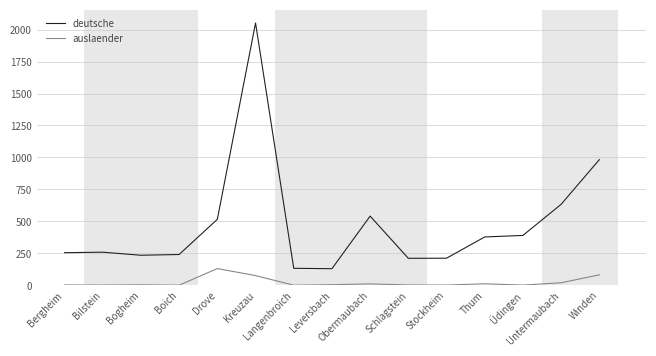

Rank the series at Untermaubach from highest to lowest value.

deutsche, auslaender